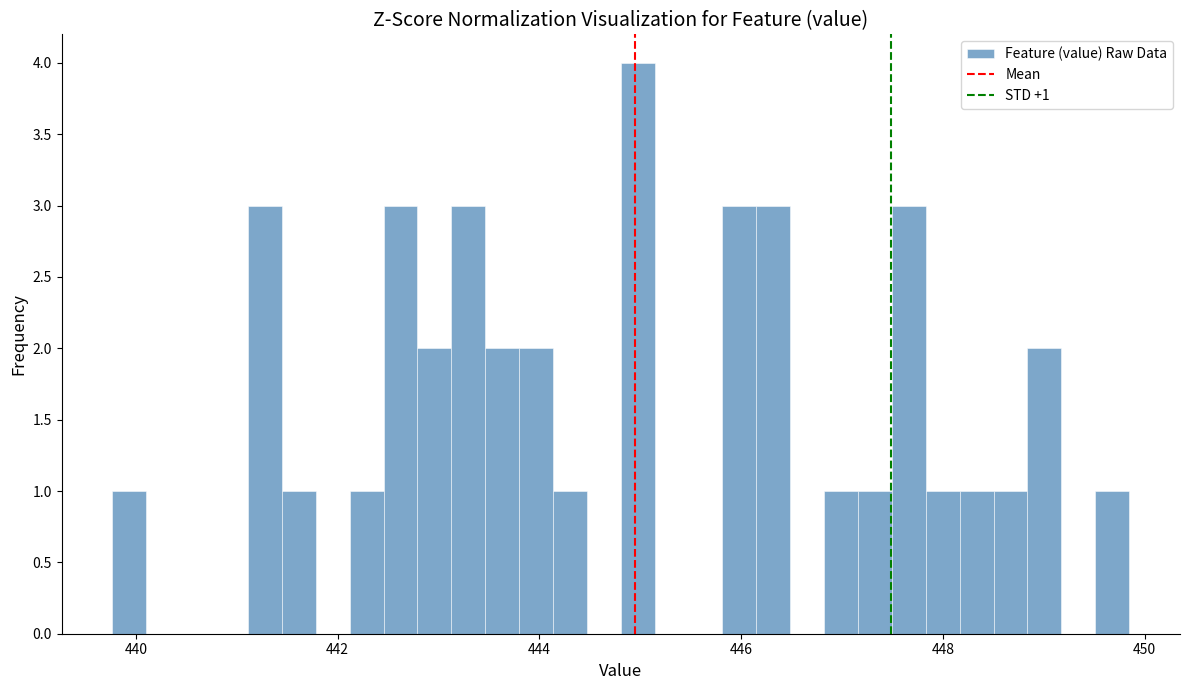

Around what value on the x-axis is the tallest bar? Give the approximate position of its centre, as read against the axis.

445.0